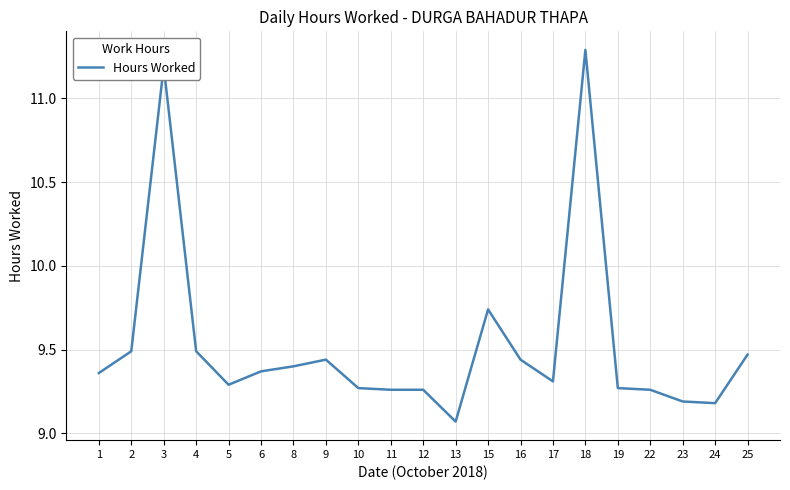

Is it true that the value at 2 is 13.5?

False